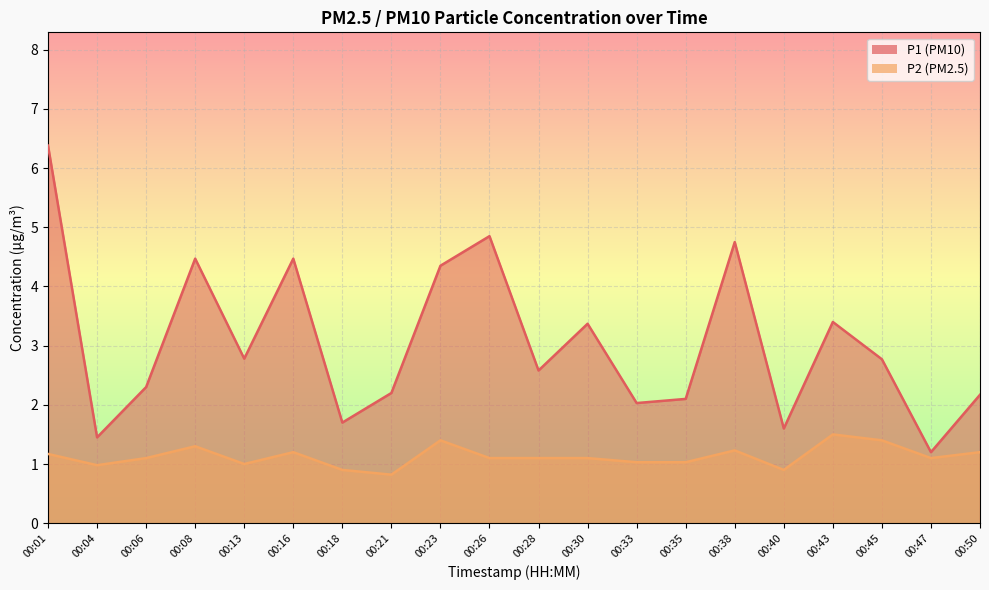

The value of P1 at 00:21 is 2.2. True or false?

True